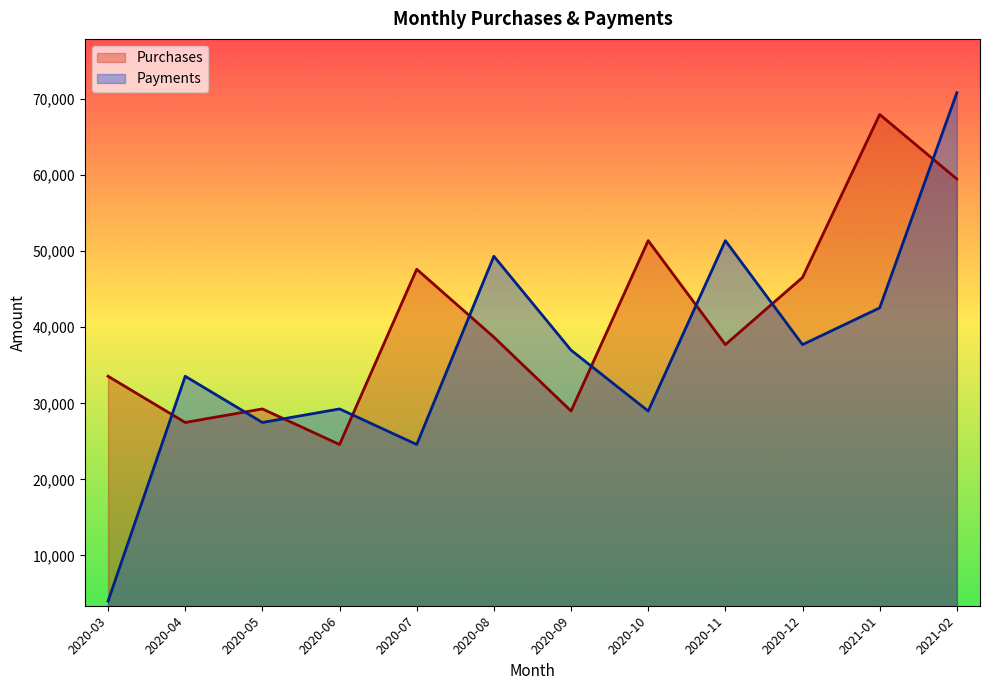

Does the chart display data point markers on the line(s)?

No